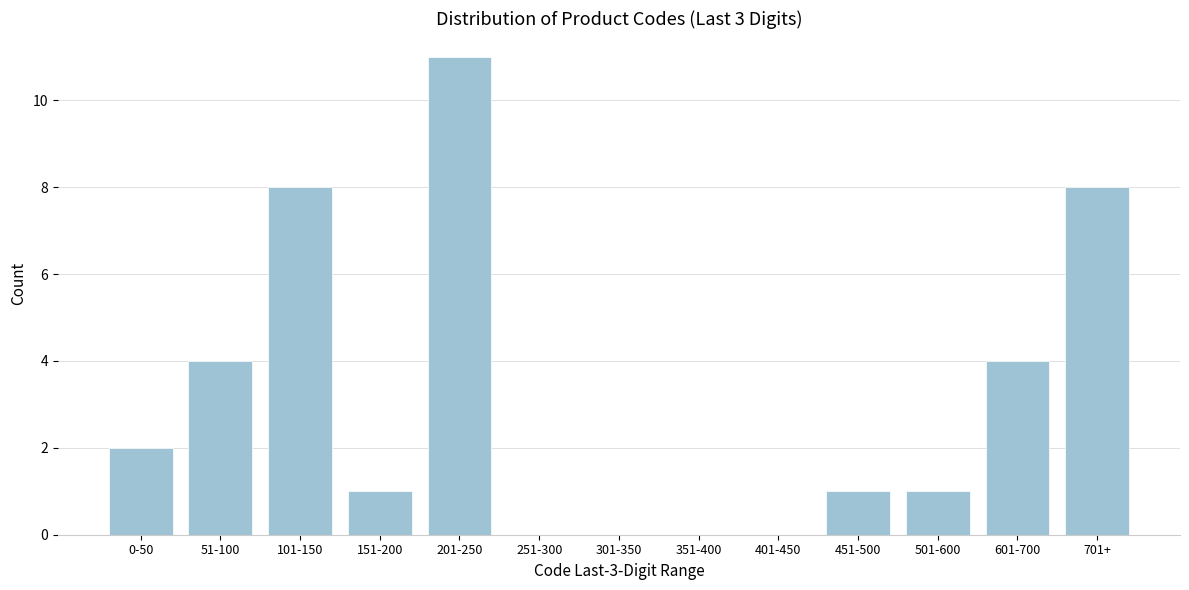

Reading left to right, transcribe all the data shown in this chart.

0-50=2	51-100=4	101-150=8	151-200=1	201-250=11	251-300=0	301-350=0	351-400=0	401-450=0	451-500=1	501-600=1	601-700=4	701+=8